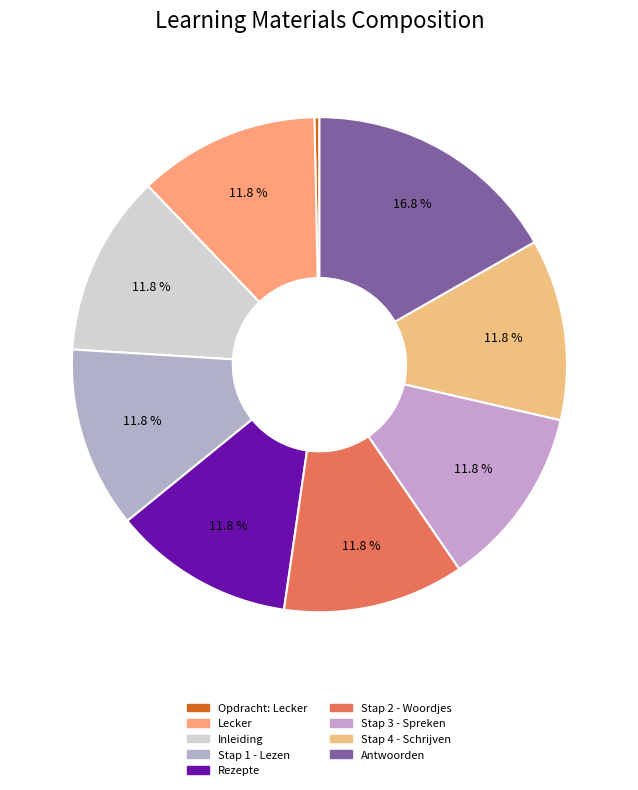

Rank the categories by value from highest to lowest.

Antwoorden, Stap 4 - Schrijven, Stap 3 - Spreken, Stap 2 - Woordjes, Rezepte, Stap 1 - Lezen, Inleiding, Lecker, Opdracht: Lecker - vmbo-b2